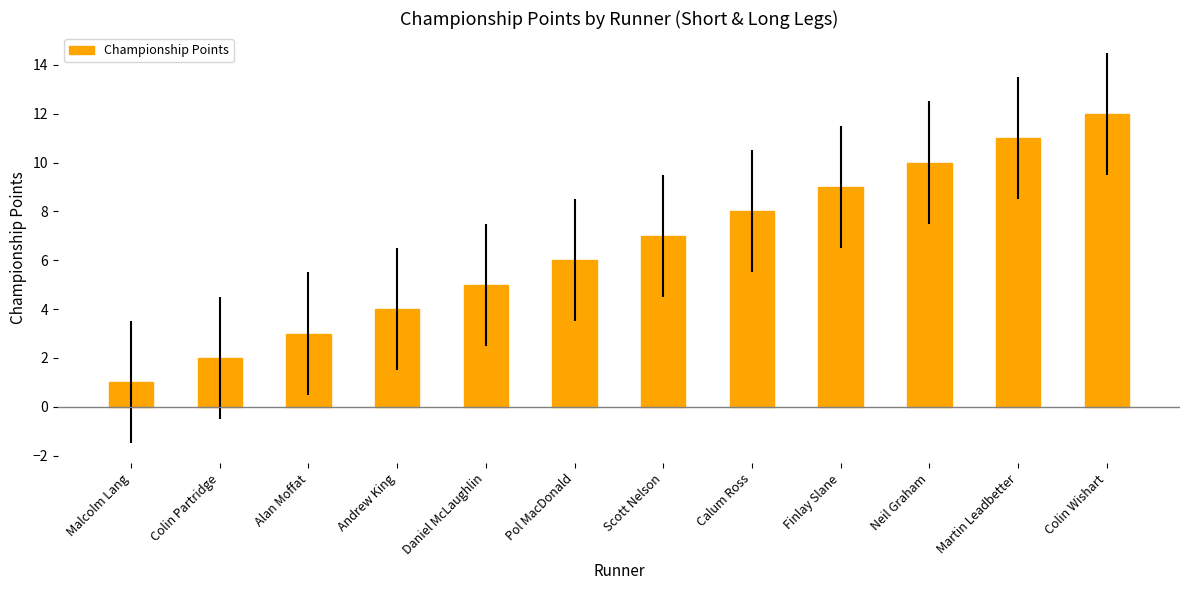

True or false: the data shows 7 at Scott Nelson.

True